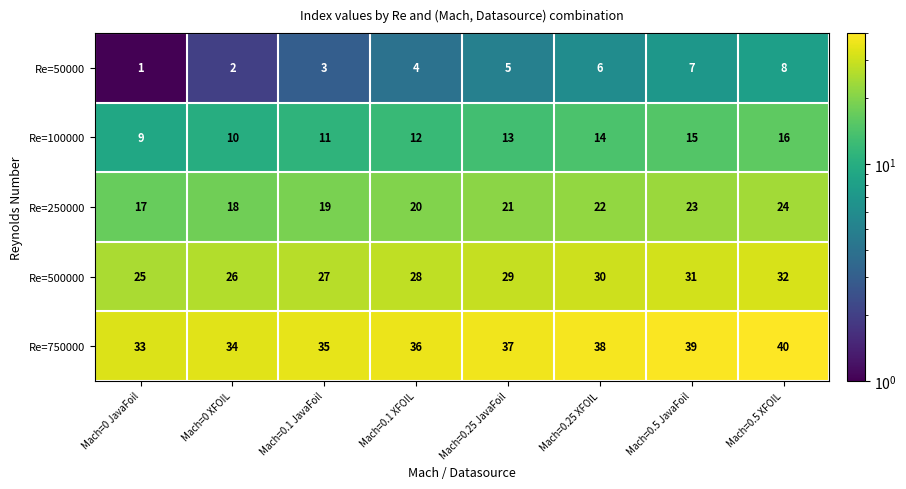

At Mach=0.5 XFOIL, list the series in order from smallest to largest.

Re=50000, Re=100000, Re=250000, Re=500000, Re=750000